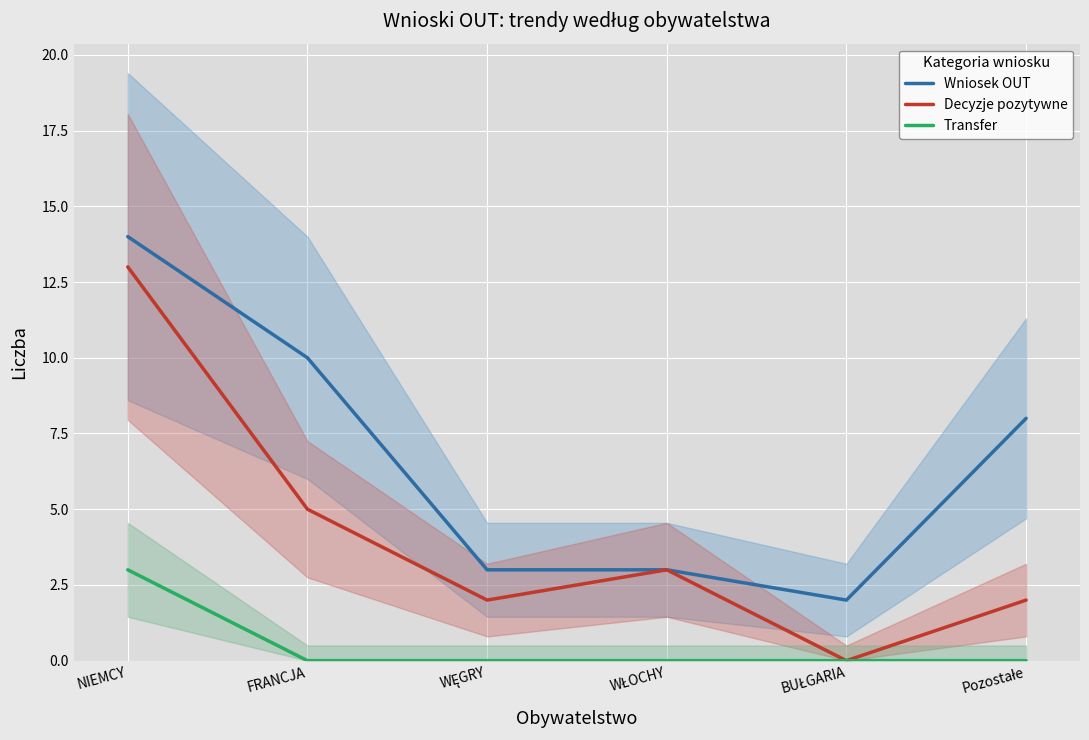

Is it true that Transfer equals -1 at FRANCJA?

False